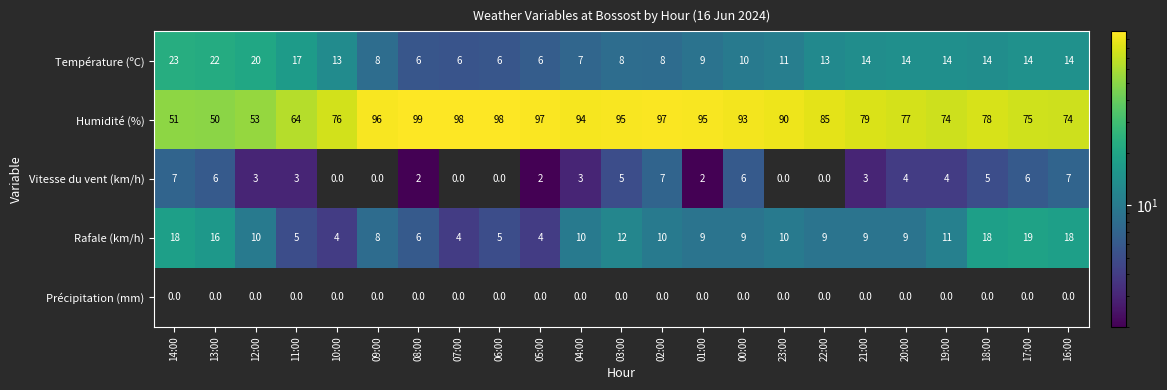

What is the total value across all series at 20:00?

104